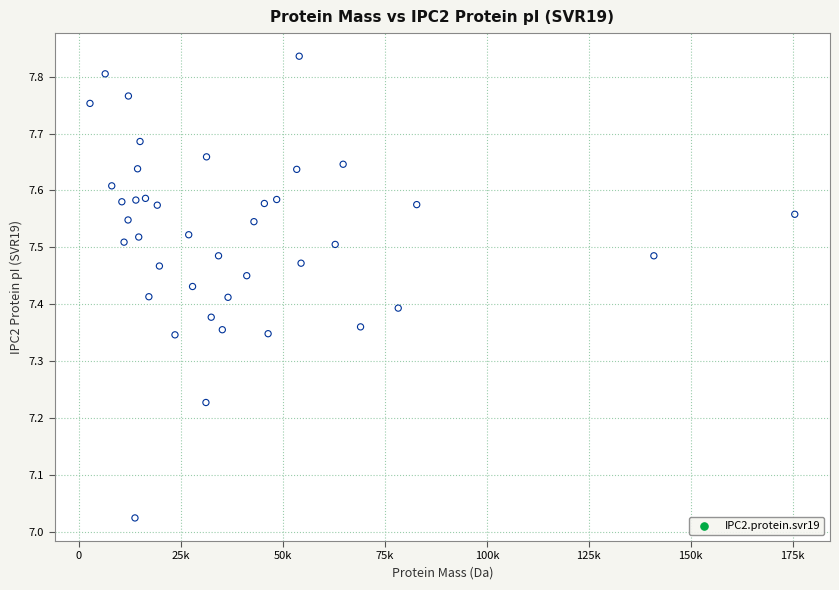

What is the range of Y values (max minus min)?

0.8